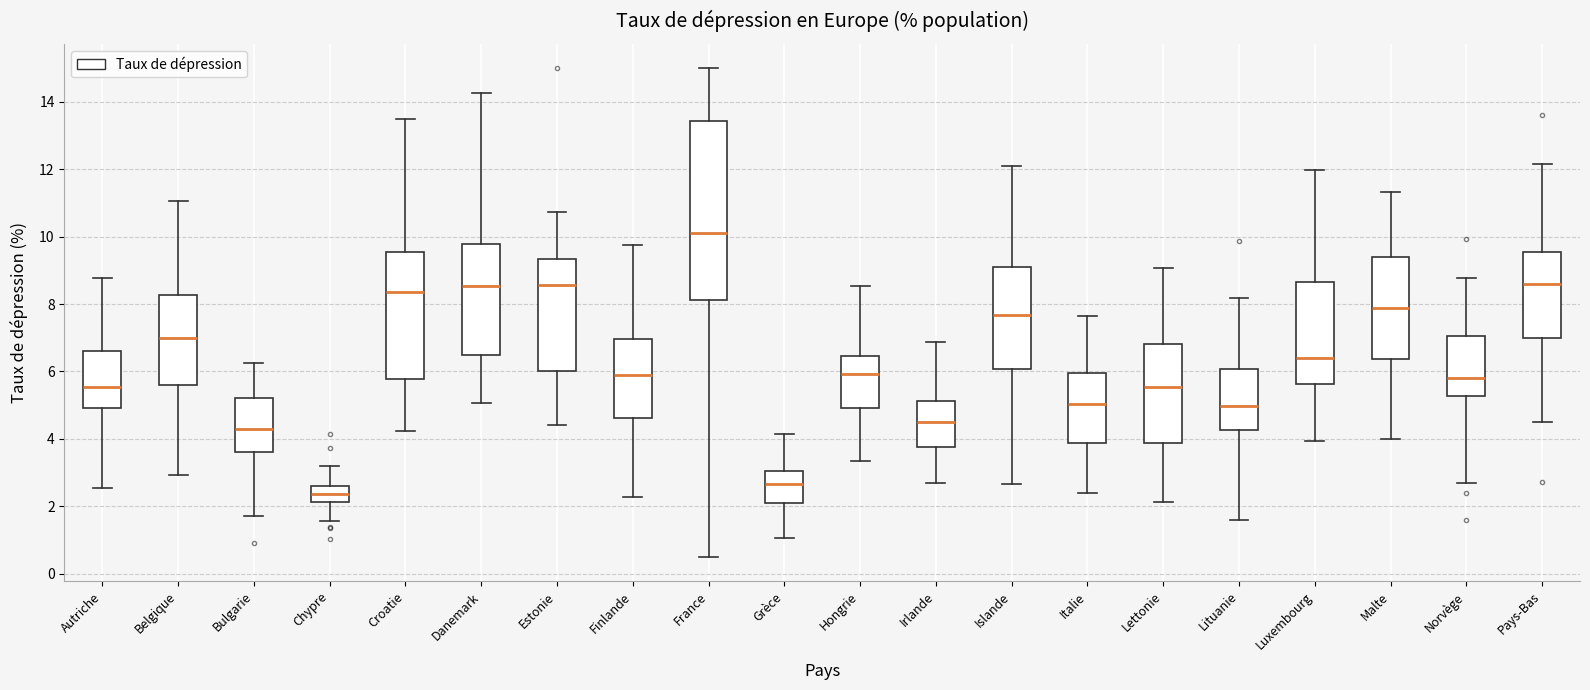

Comparing the boxes themselves (not the whiskers), which one is the tallest?

France